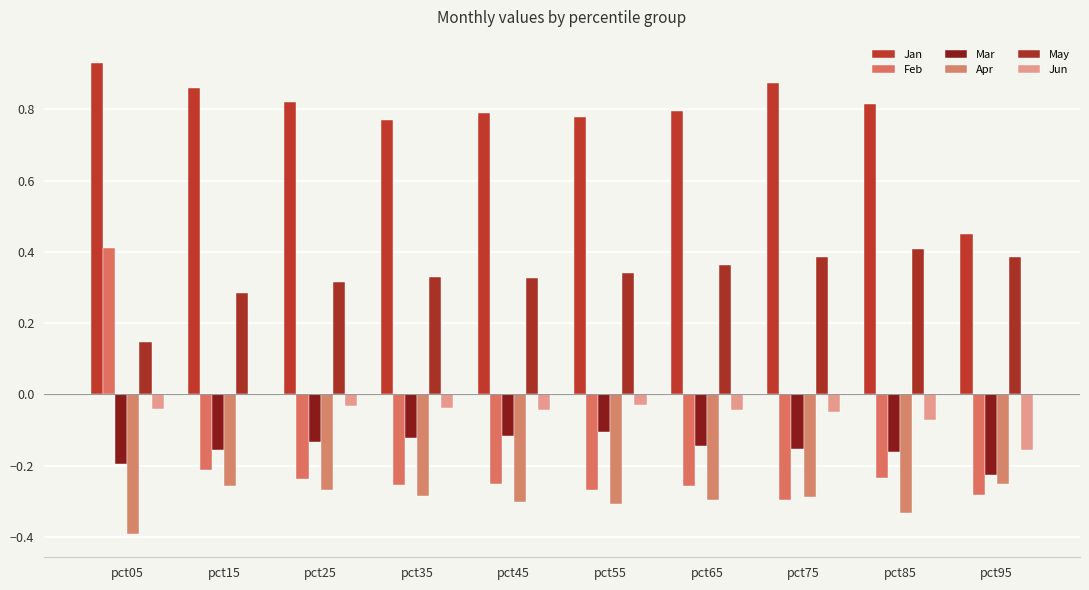

What is the average value of the May series?

0.3